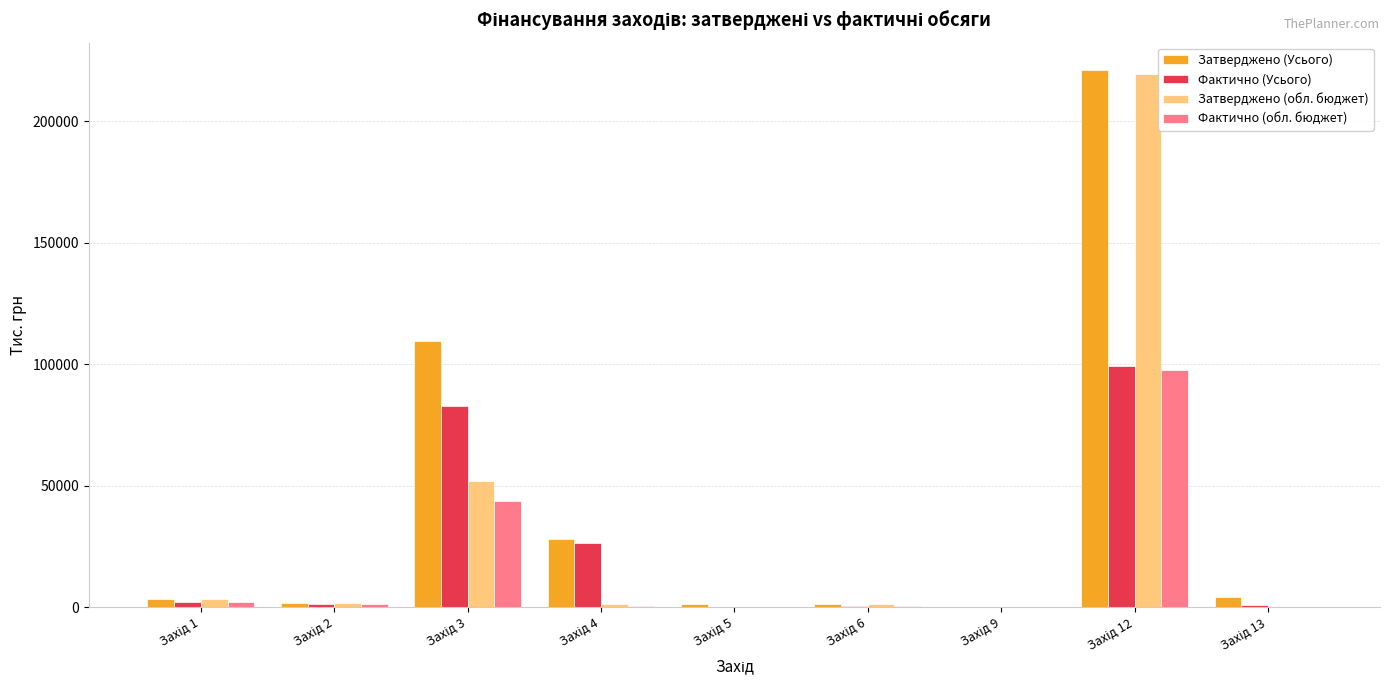

Are the bars grouped side by side (vs. stacked)?

Yes